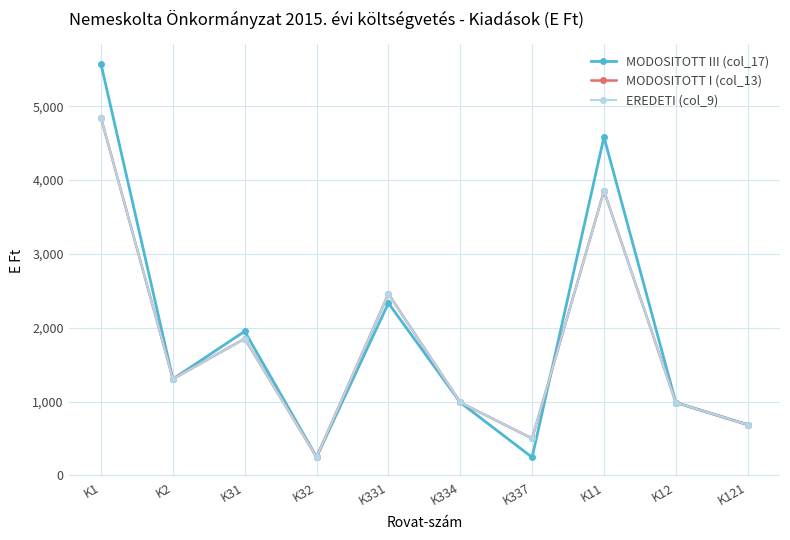

Rank the series at K11 from highest to lowest value.

MODOSITOTT III (col_17), MODOSITOTT I (col_13), EREDETI (col_9)